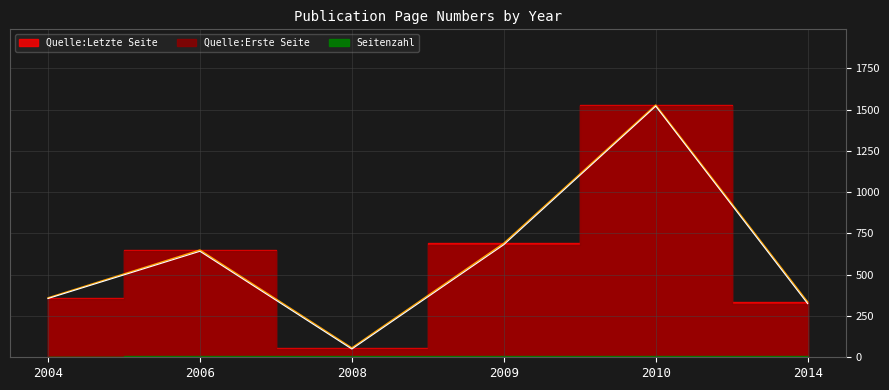

The Quelle:Letzte Seite series shows 288 at 2009. True or false?

False